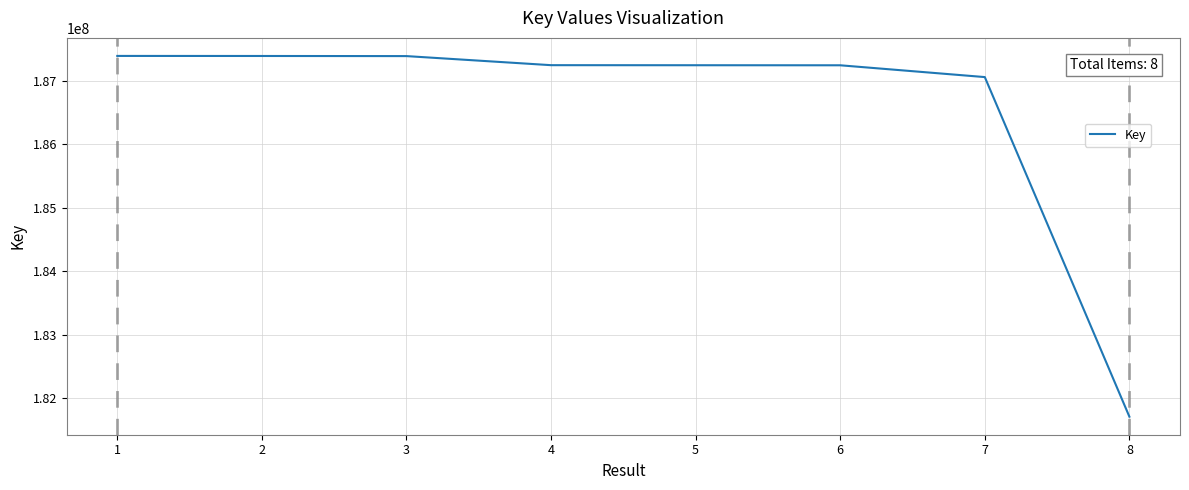

What value does the data have at 8?

181707885